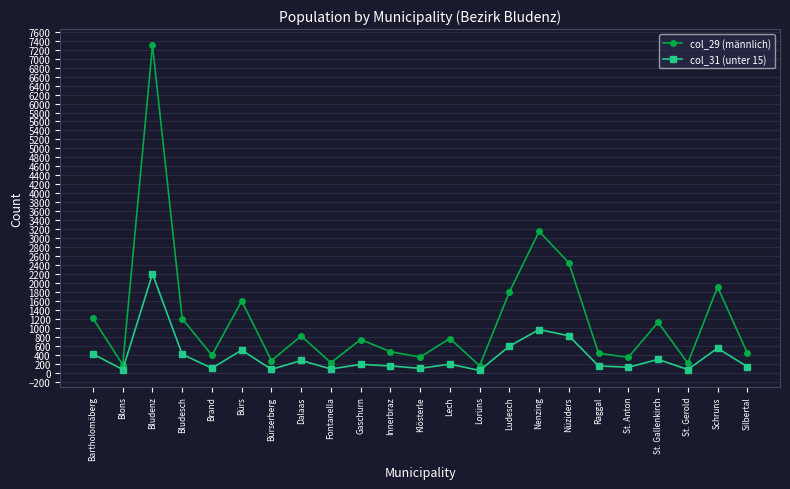

What is the highest value of the col_29 (männlich) series?

7296